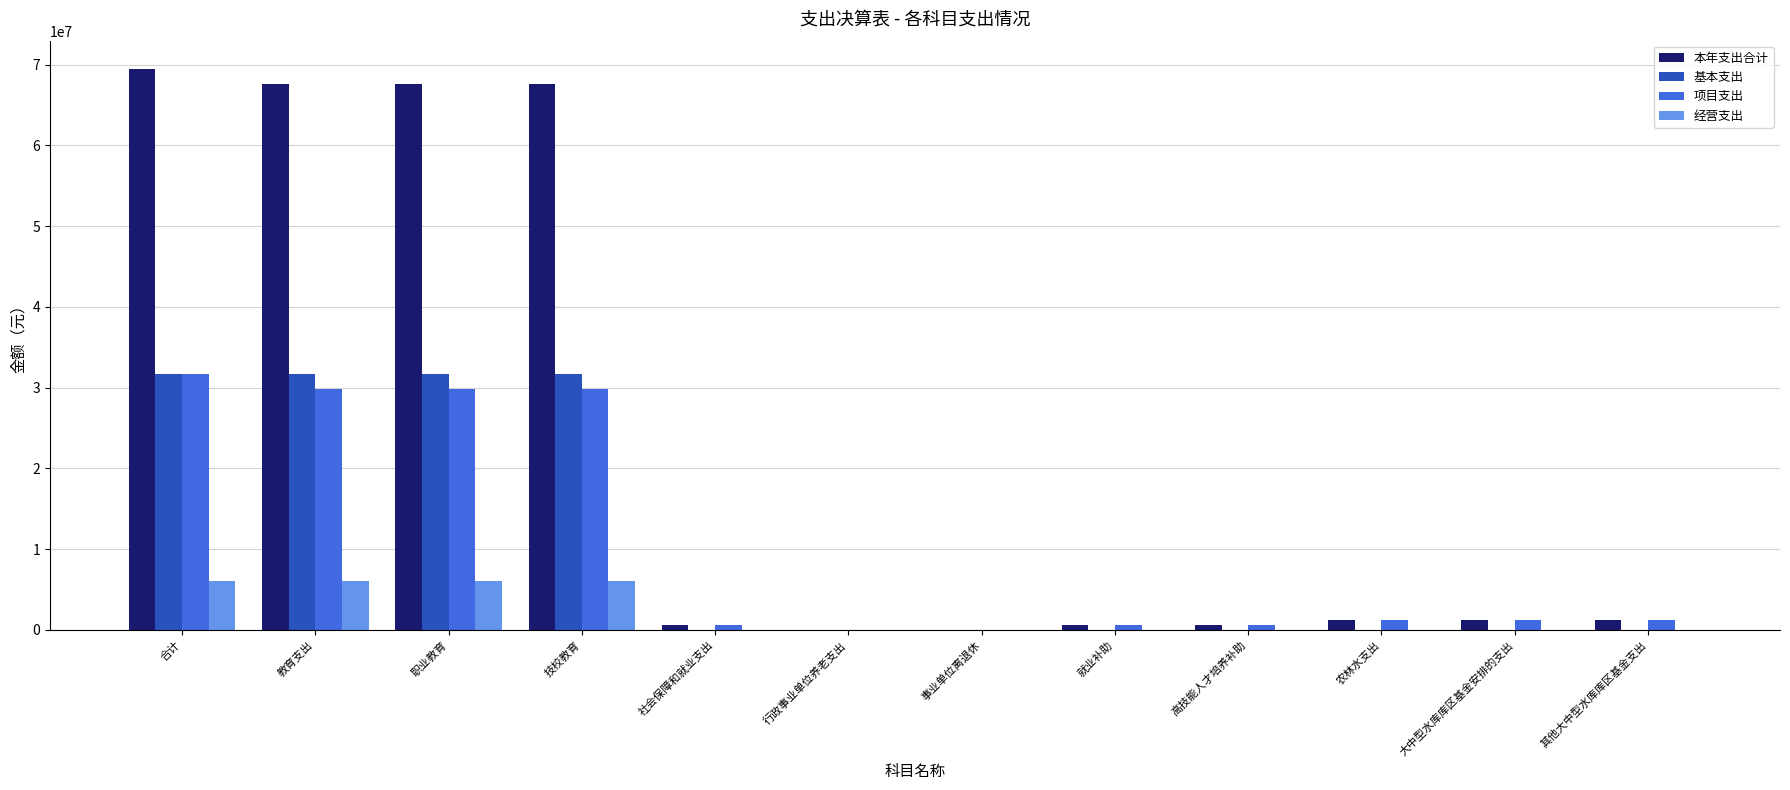

How many groups of bars are there?

12